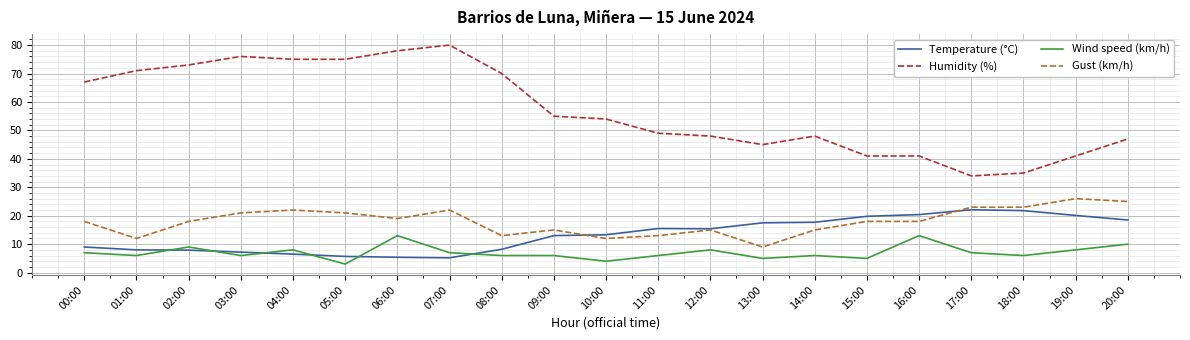

Which series has the widest spread of values?

Humidity (%)